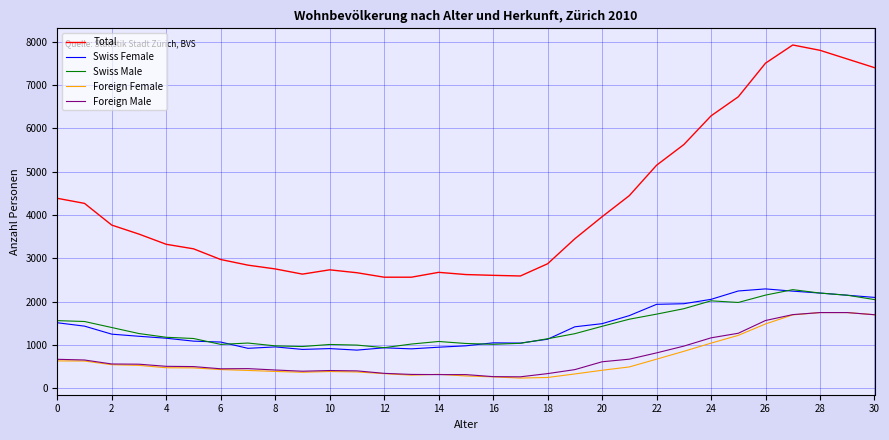

What is the difference between the maximum and minimum values in the Foreign Male series?

1482